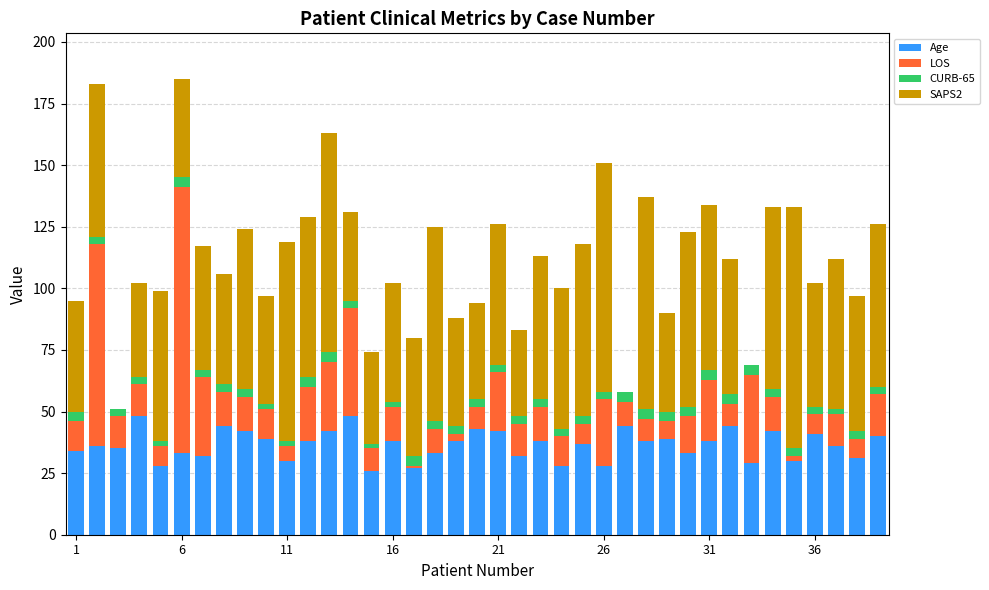

What is the highest value of the Age series?

48